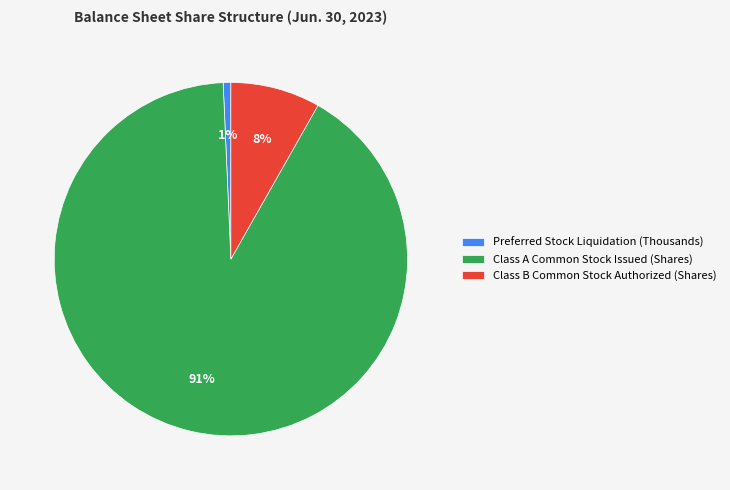

Rank the categories by value from lowest to highest.

Preferred Stock Liquidation (Thousands), Class B Common Stock Authorized (Shares), Class A Common Stock Issued (Shares)